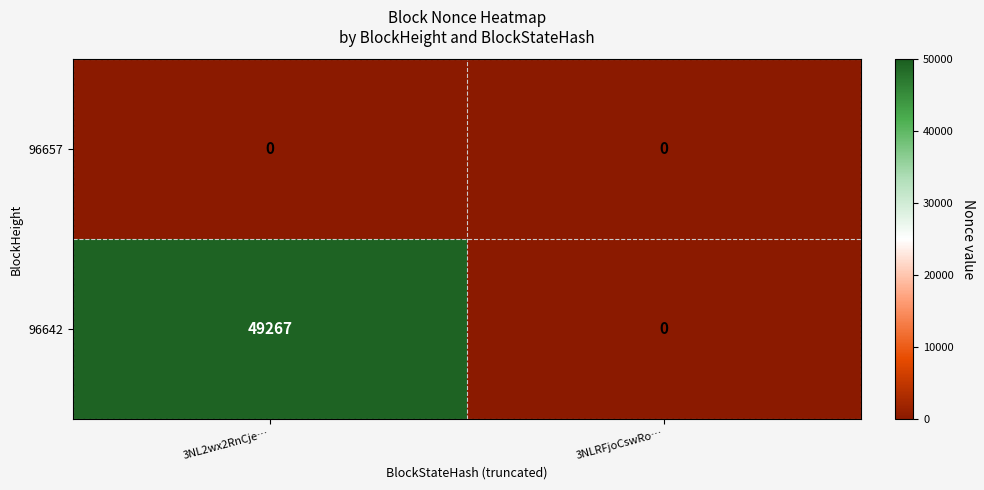

Reading left to right, transcribe all the data shown in this chart.

96657: 3NL2wx2RnCje…=0	3NLRFjoCswRo…=0
96642: 3NL2wx2RnCje…=49267	3NLRFjoCswRo…=0